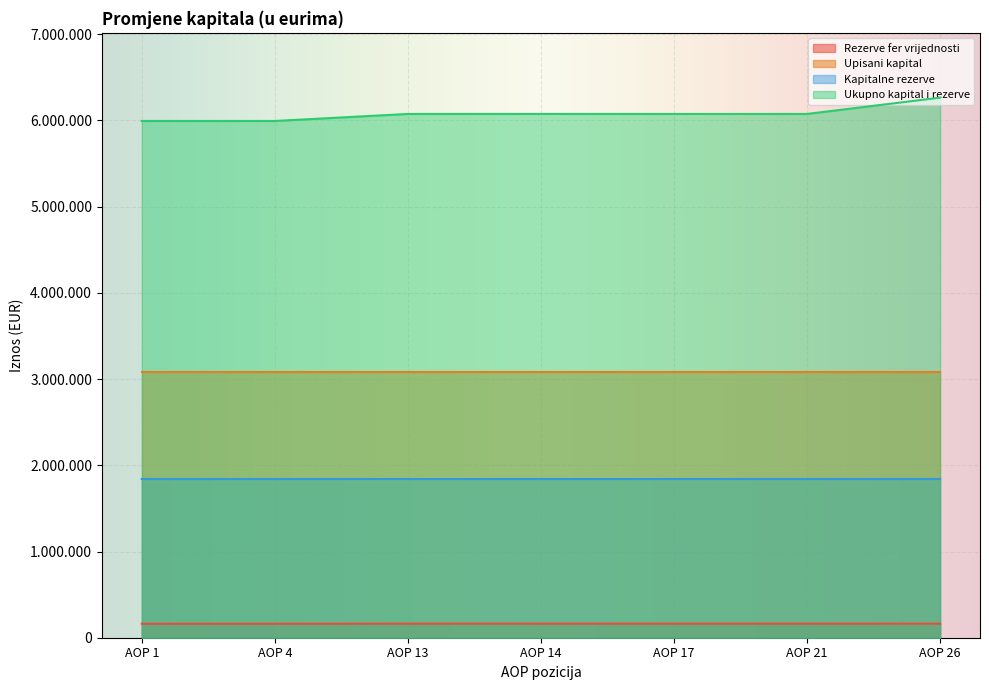

Which series has the largest total across all categories?

Ukupno kapital i rezerve